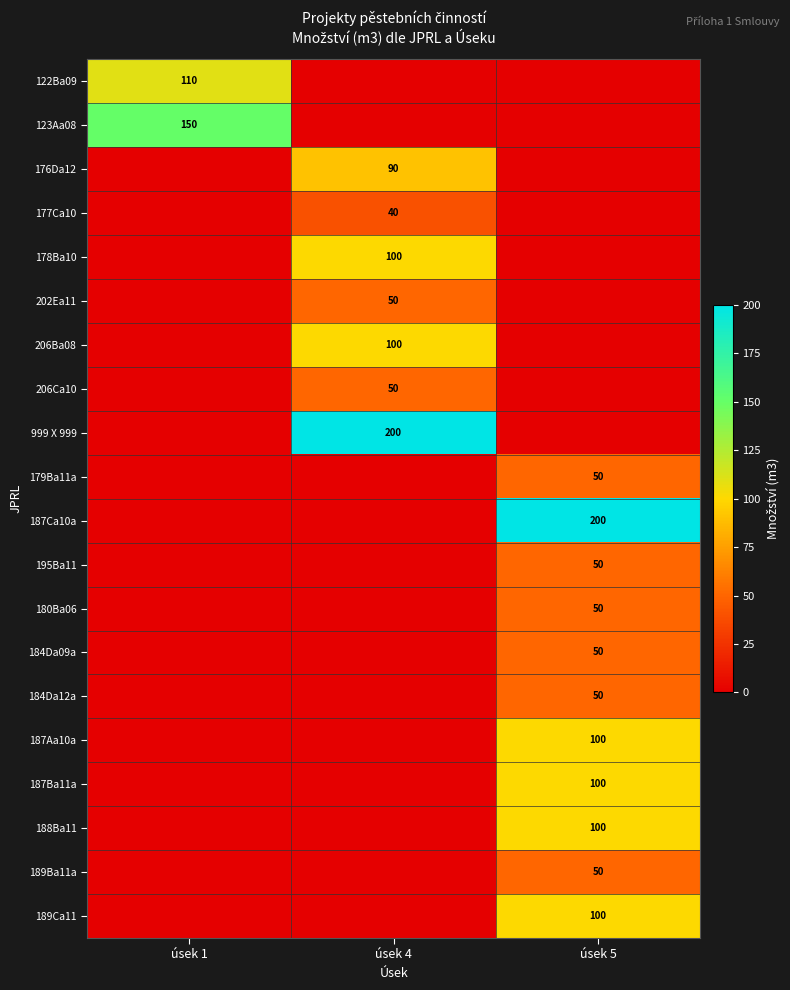

Is it true that 188Ba11 equals 100 at úsek 5?

True